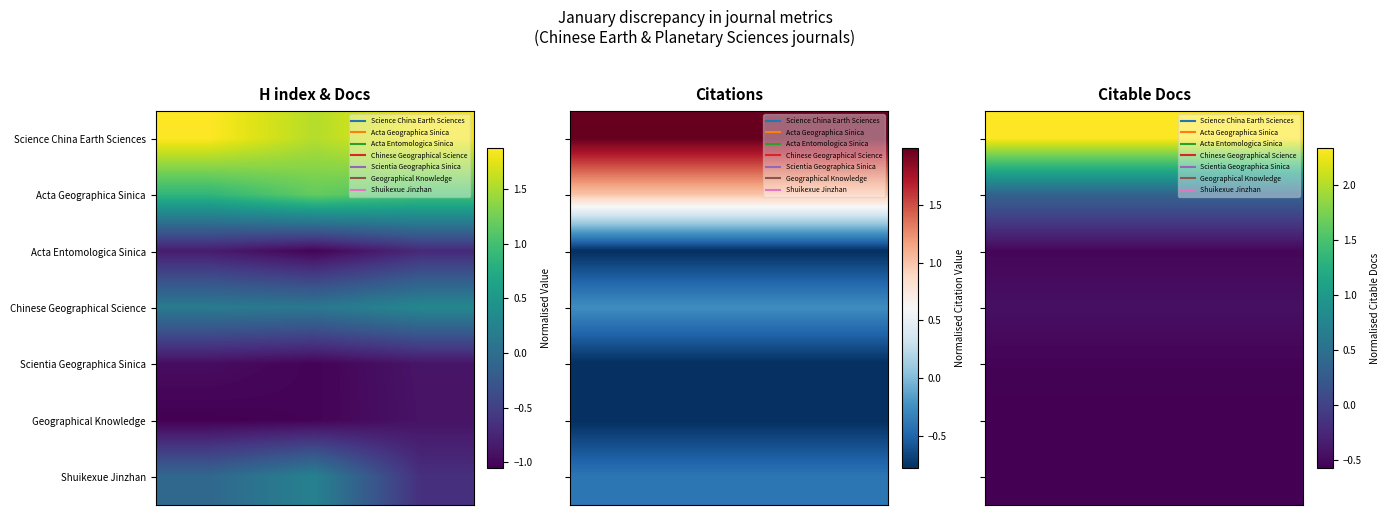

Which has a higher value, 2 or 3?

2